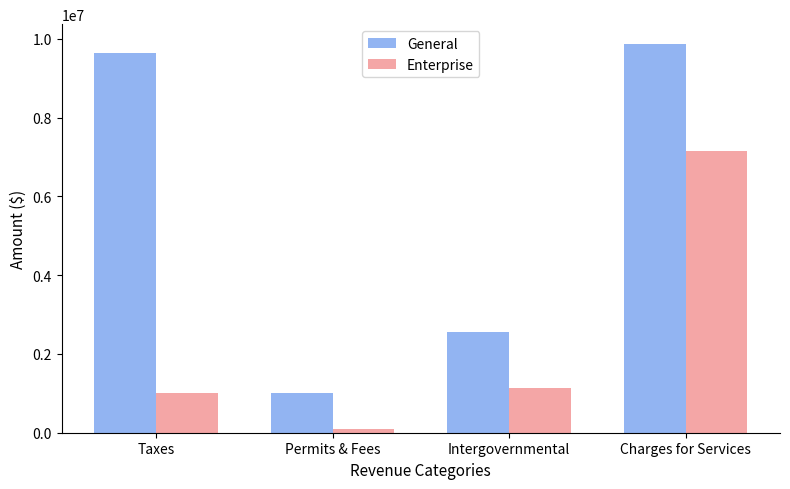

What value does the Enterprise series have at Intergovernmental, to the nearest 10?

1140140